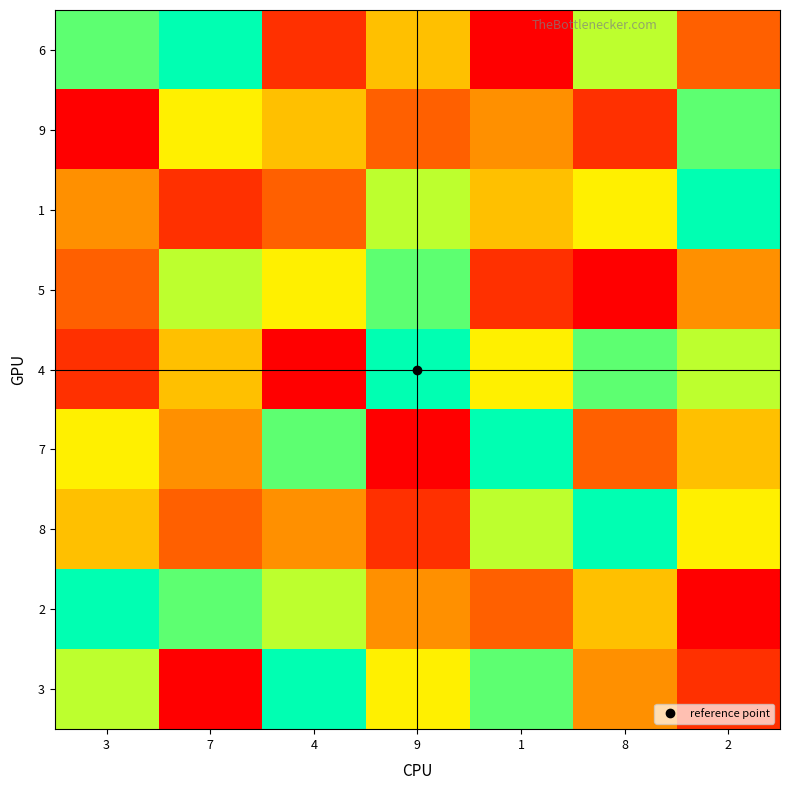

What is the difference between the highest and lowest values at 7?

8